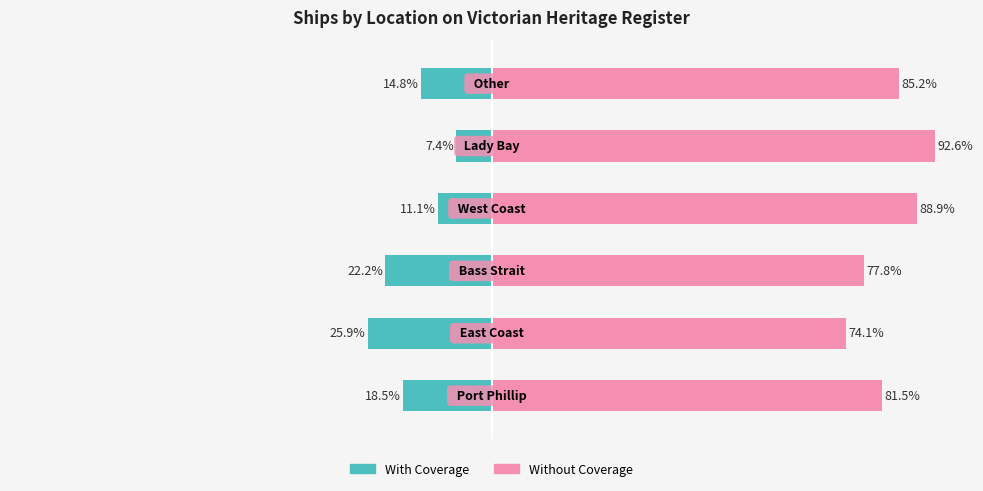

What is the value of the Without Coverage bar at the 3rd from the left?

77.8